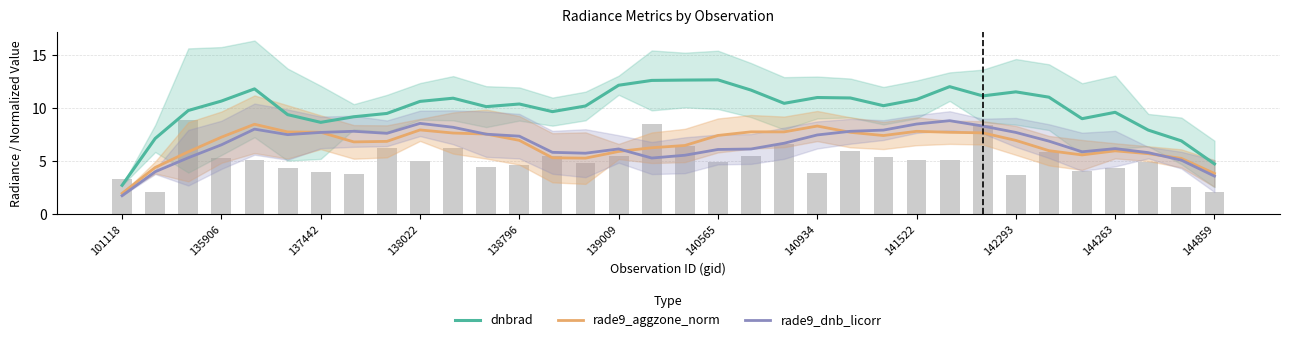

How many distinct data groups are displayed?

3